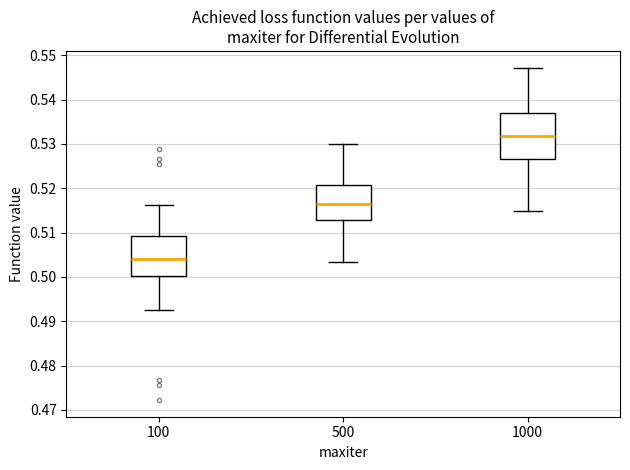

Which box is the tallest, from its lower edge to its upper edge?

1000